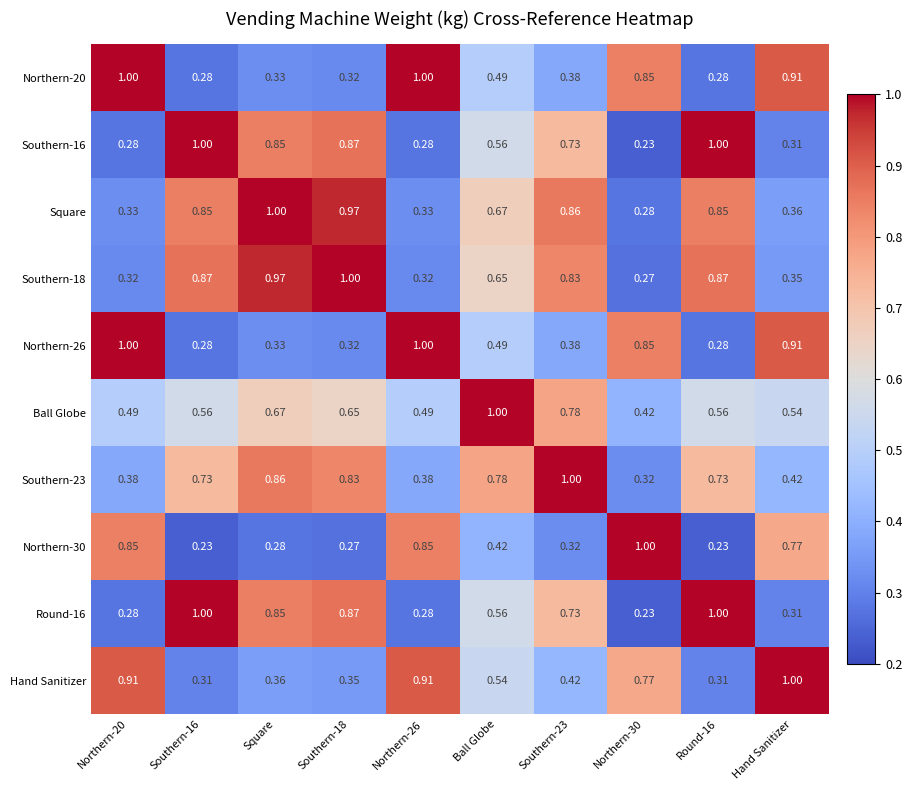

Which series has the largest total across all categories?

Square